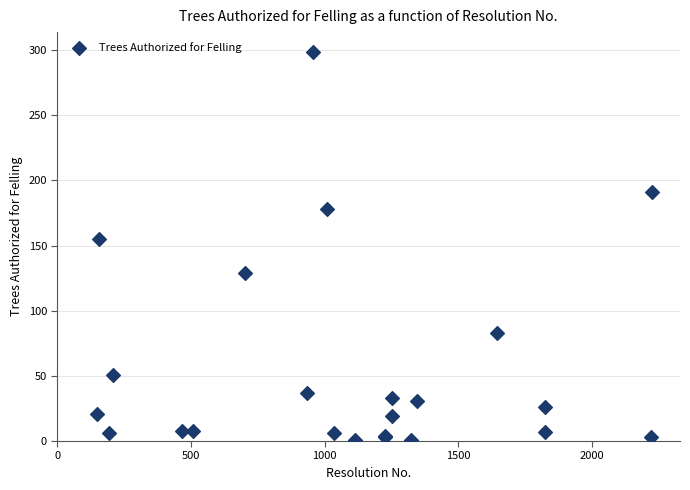

What Y value in the scatter plot is closest to 150?

155